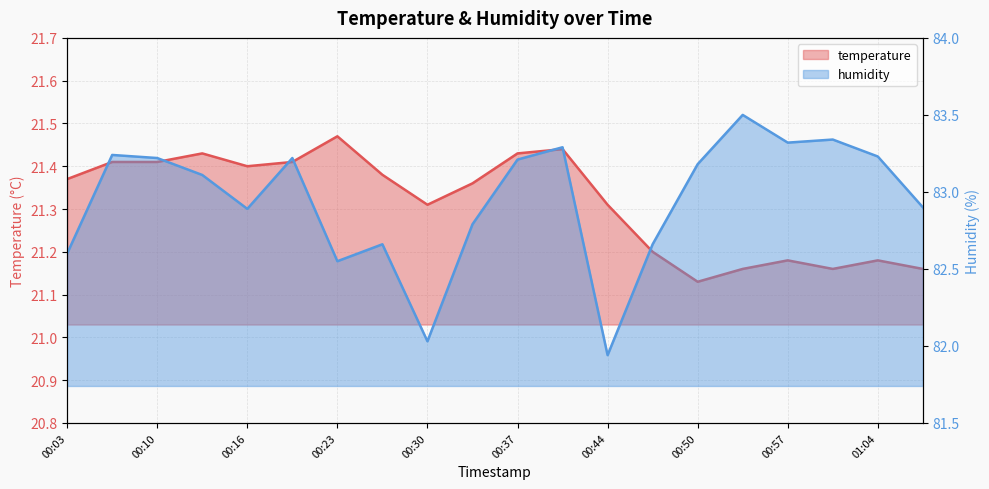

True or false: humidity and temperature cross at least once.

False